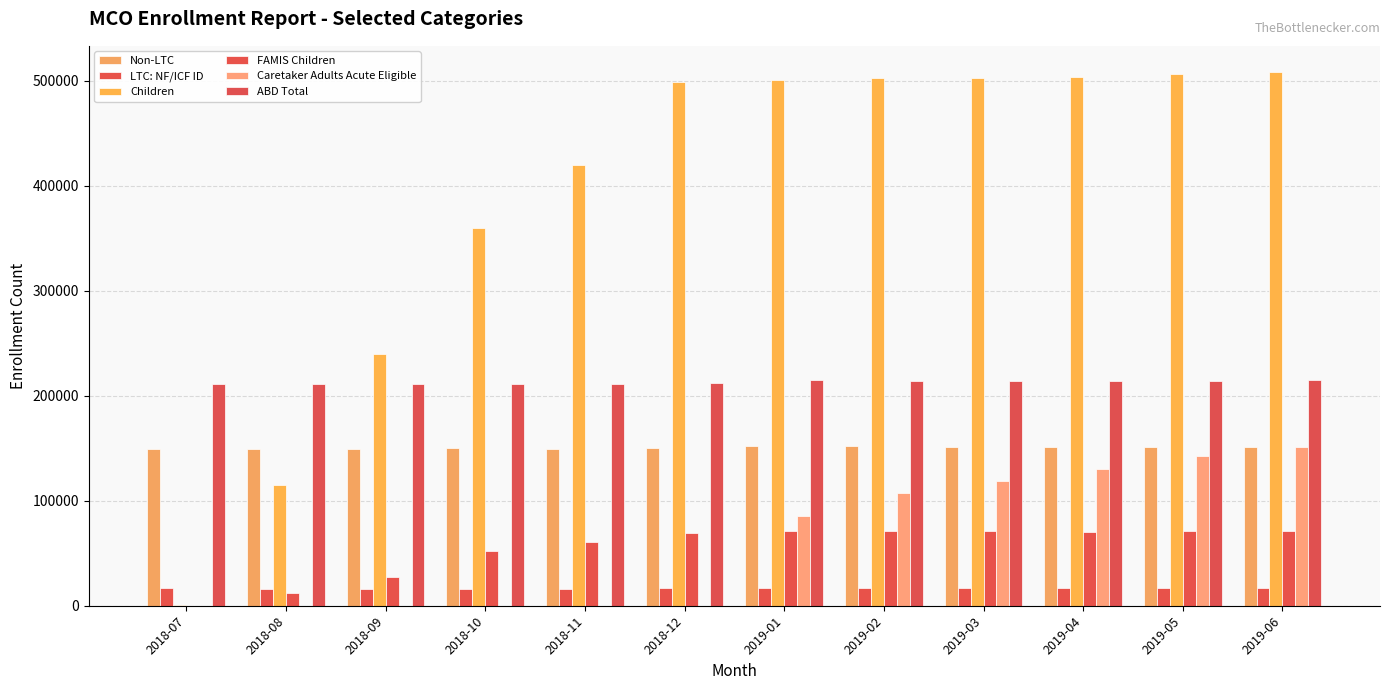

What is the minimum value for ABD Total?

211141